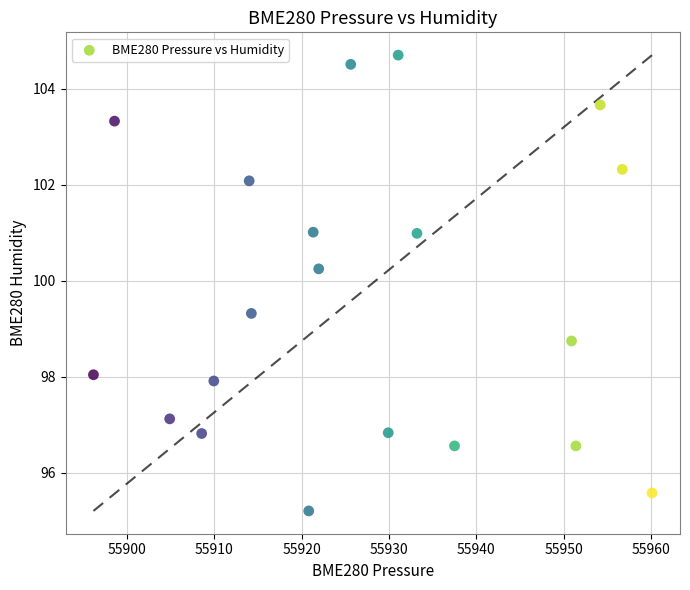

What is the range of Y values (max minus min)?

9.5